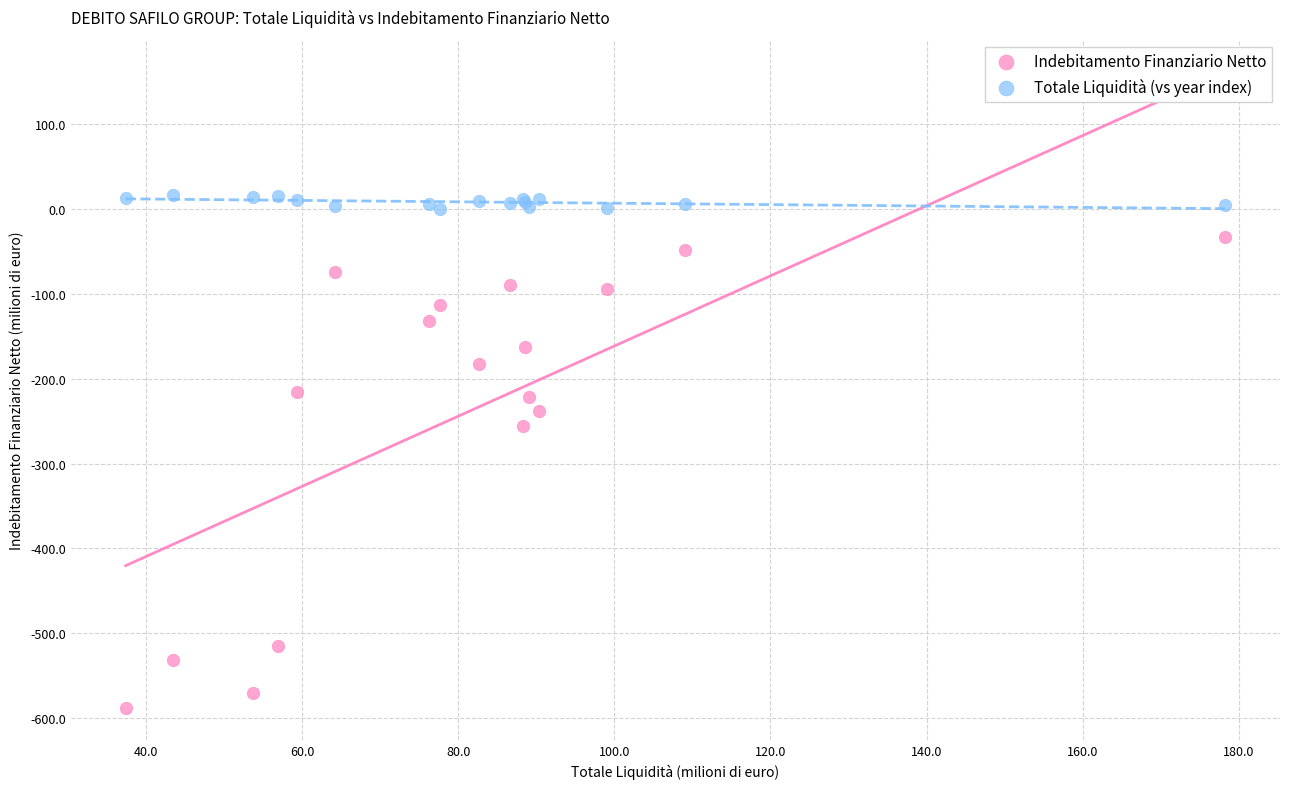

Which series contains the lowest Y value?

Indebitamento Finanziario Netto